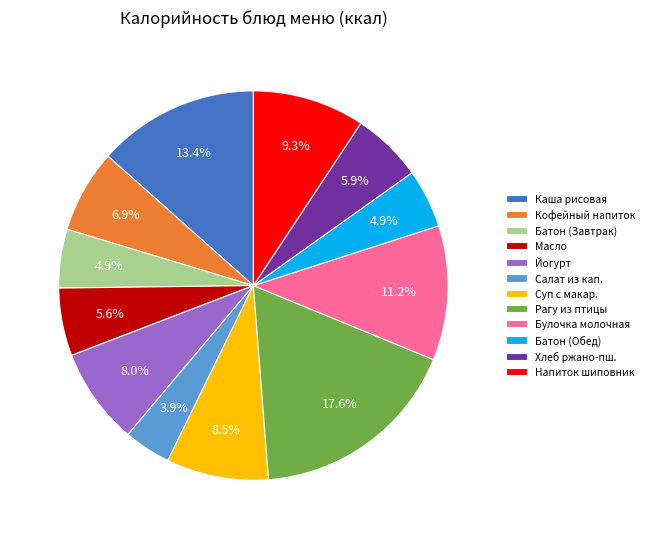

What is the smallest slice in the pie chart?

Салат из кап.